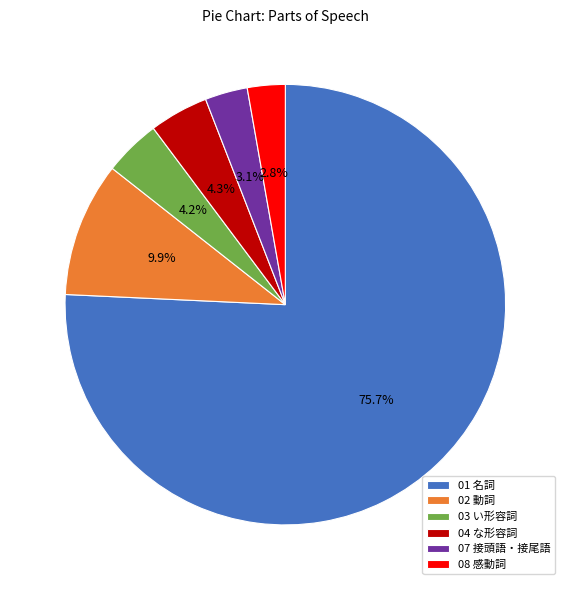

To the nearest percent, what is the average slice percentage?

17%